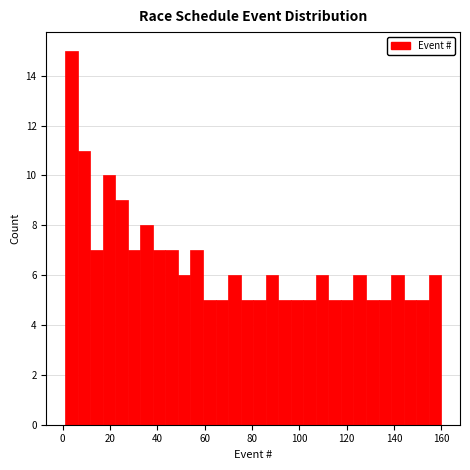

Around what value on the x-axis is the tallest bar? Give the approximate position of its centre, as read against the axis.

4